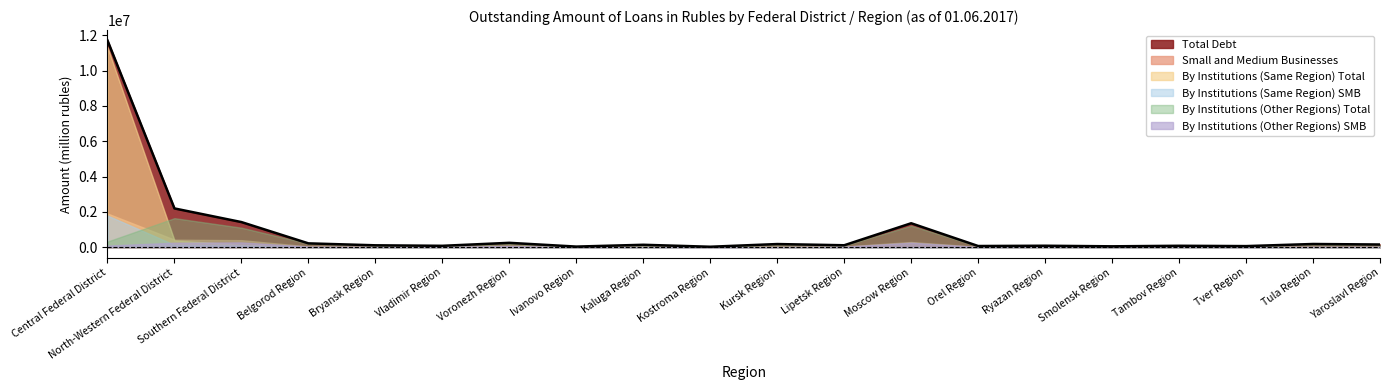

How many values in the Small and Medium Businesses series exceed 32203?

9